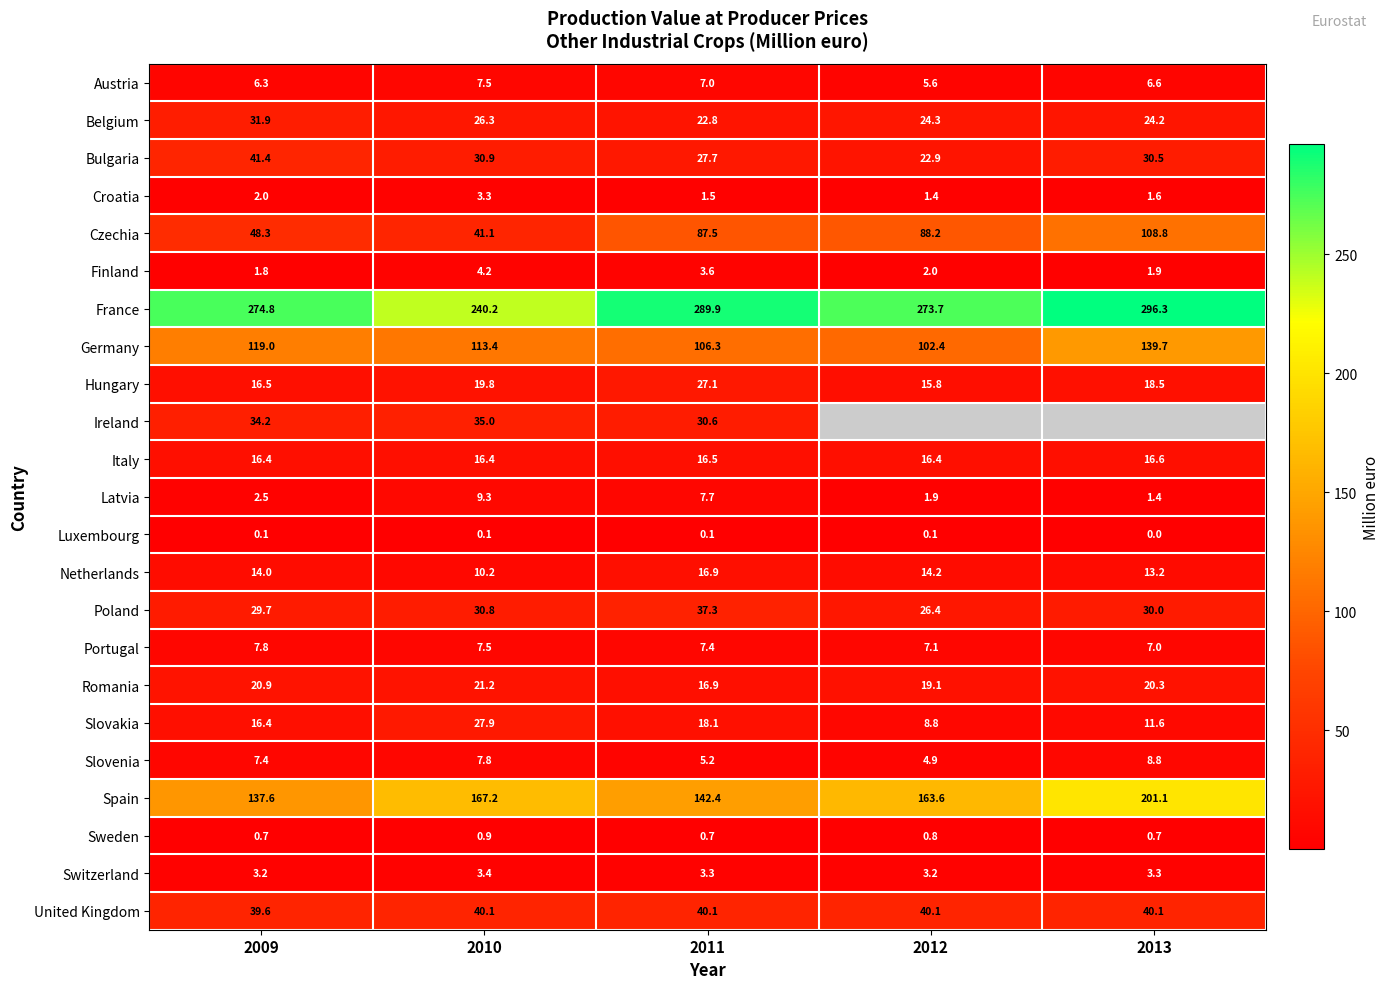

The value of Slovakia at 2012 is 8.8. True or false?

True